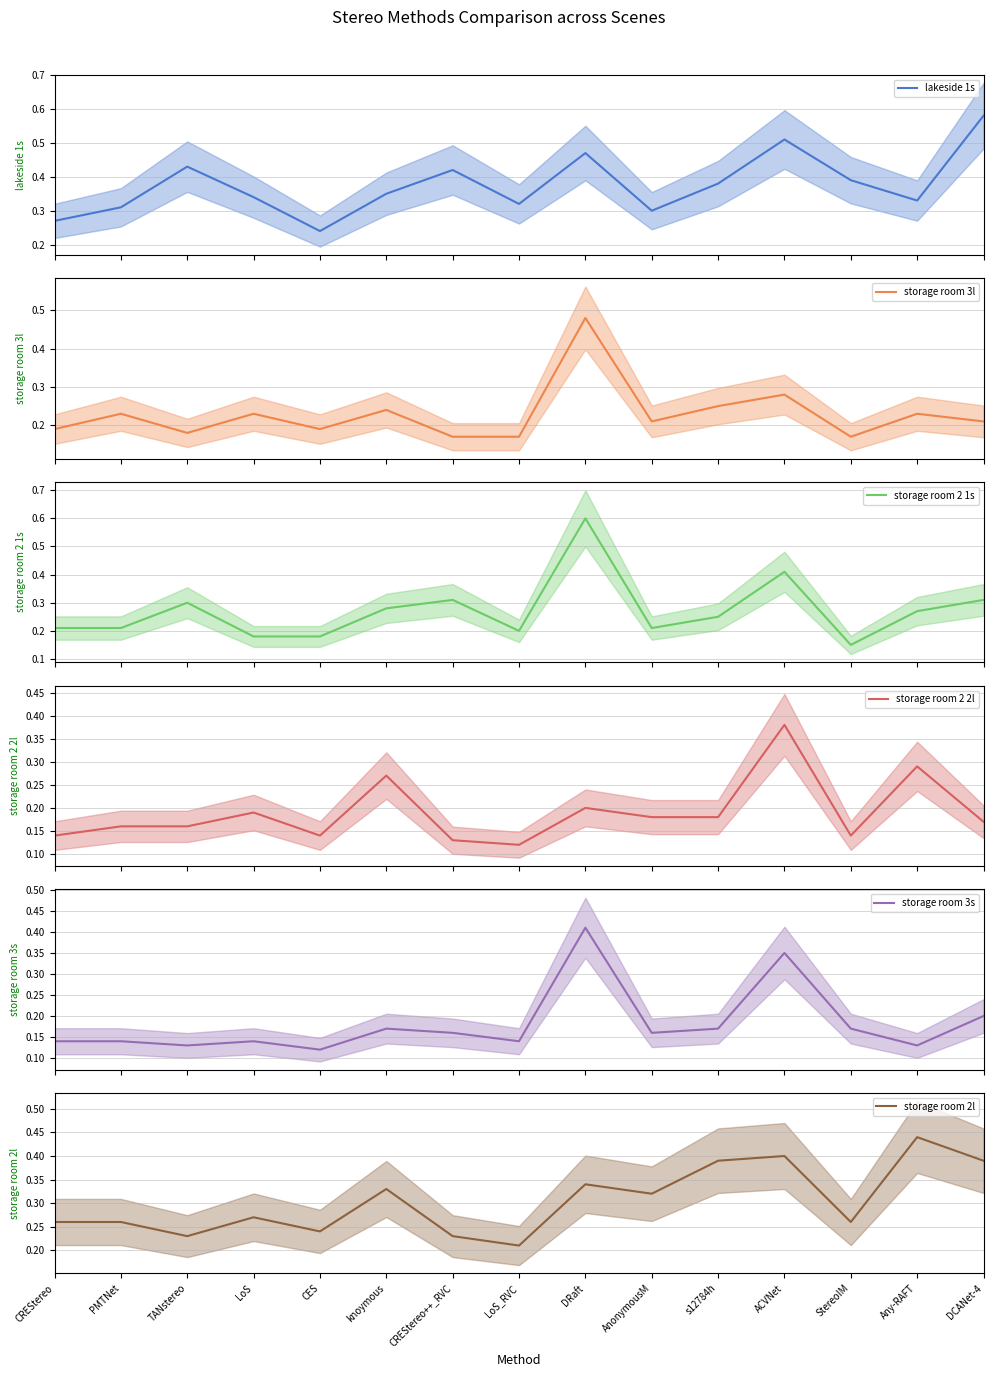

Which series has the widest spread of values?

storage room 2 1s